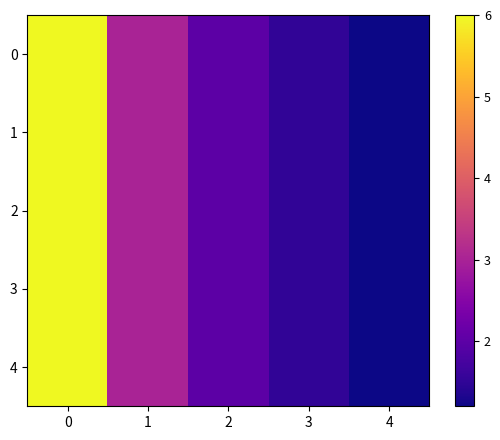

Reading right to left, what are all the values shown in this chart?

0: 4=1.2	3=1.5	2=2.0	1=3.0	0=6.0
1: 4=1.2	3=1.5	2=2.0	1=3.0	0=6.0
2: 4=1.2	3=1.5	2=2.0	1=3.0	0=6.0
3: 4=1.2	3=1.5	2=2.0	1=3.0	0=6.0
4: 4=1.2	3=1.5	2=2.0	1=3.0	0=6.0